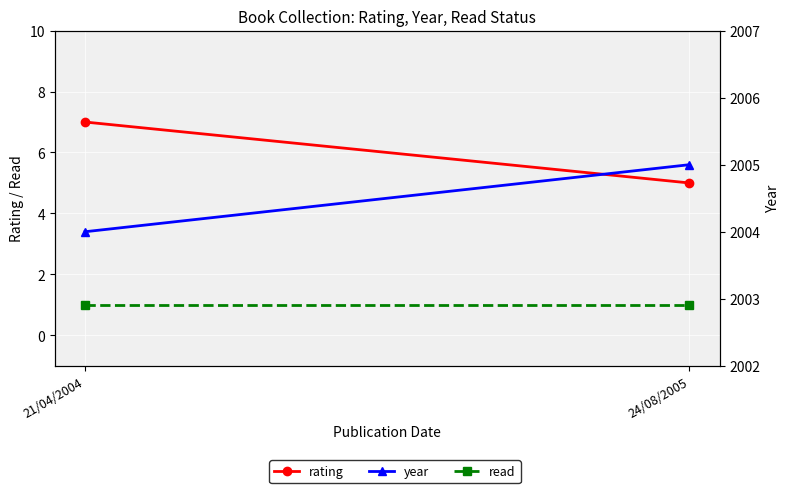

What is the difference between the highest and lowest values at 21/04/2004?

2003